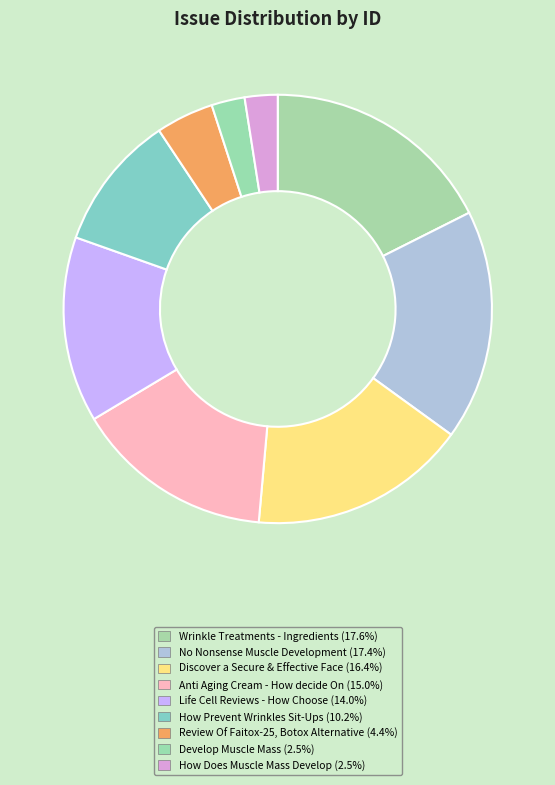

What is the change in value from No Nonsense Muscle Development to Develop Muscle Mass?

-6393